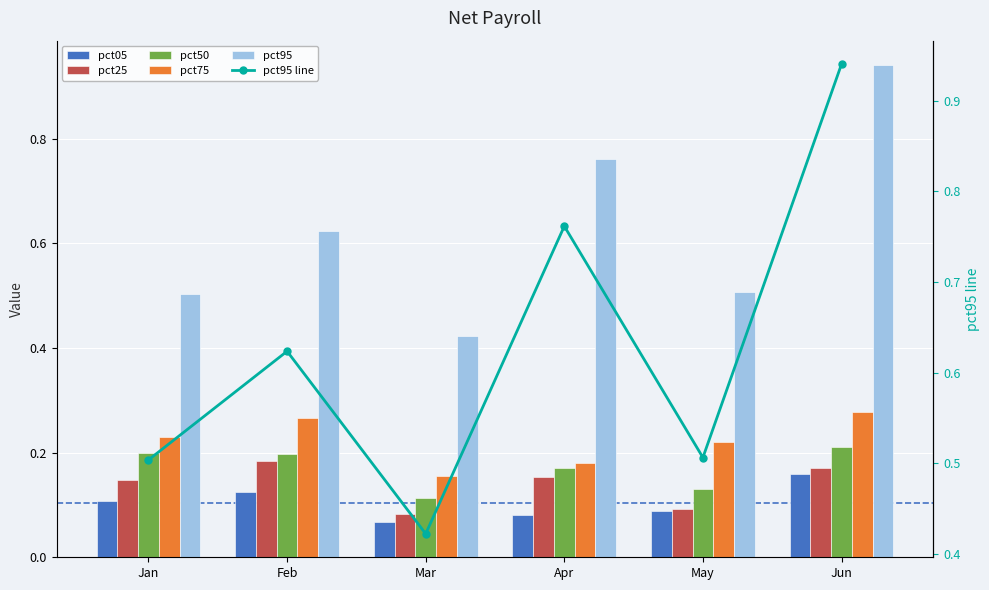

Rank the categories by pct95 value from lowest to highest.

Mar, Jan, May, Feb, Apr, Jun